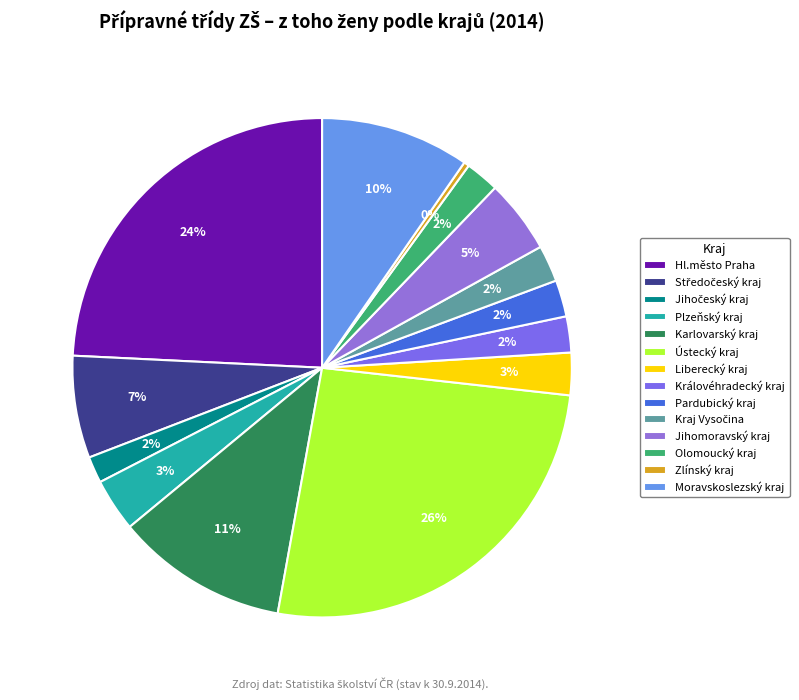

To the nearest percent, what is the difference between the Hl.město Praha and Karlovarský kraj slice percentages?

13%